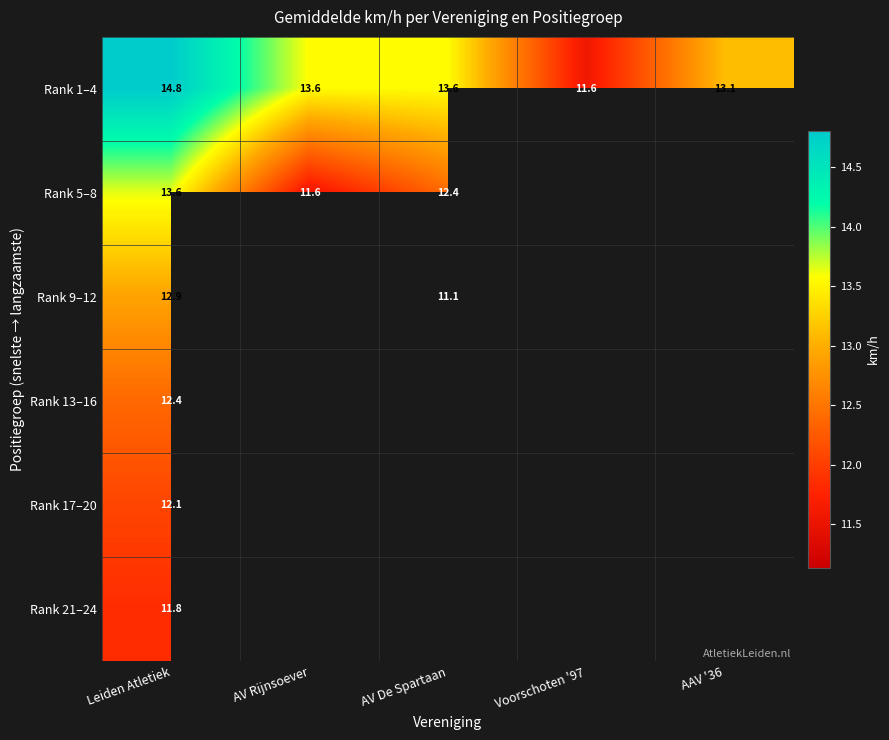

Which category has the highest value across all series?

Leiden Atletiek